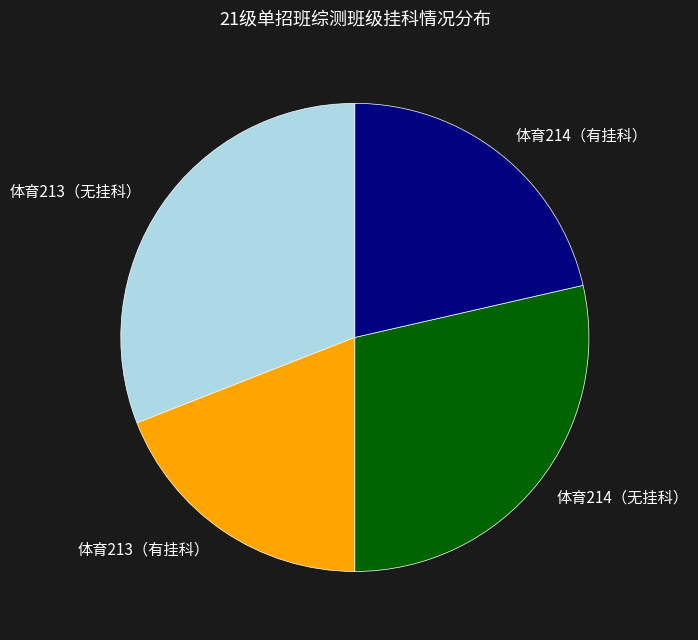

The 体育213（有挂科） slice represents 19% of the pie. True or false?

True